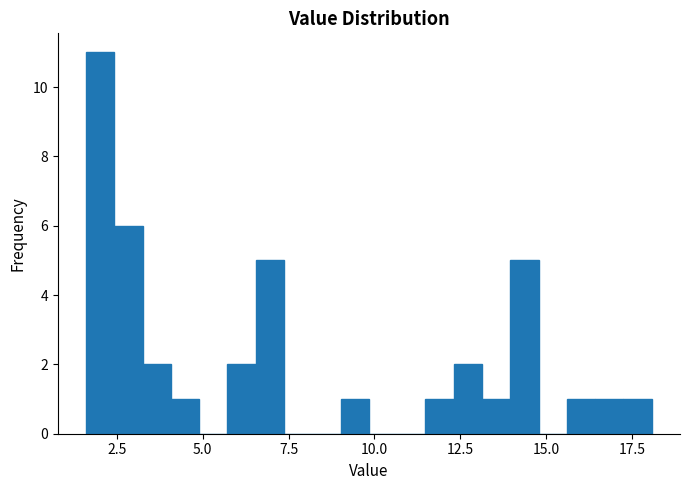

Read against the x-axis, roughly where is the centre of the tallest bar?

2.0